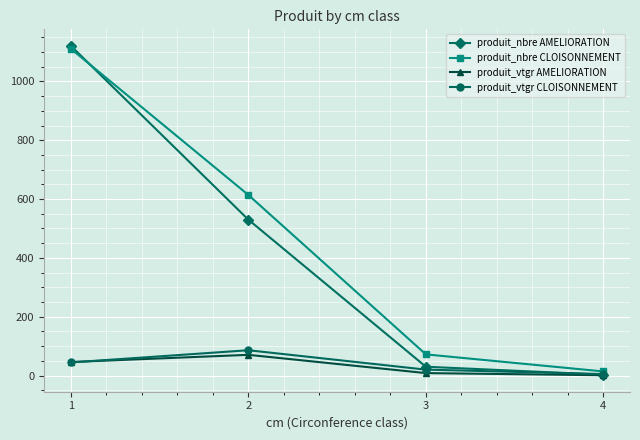

Is the value of produit_vtgr AMELIORATION at 1 greater than the value of produit_nbre AMELIORATION at 4?

Yes